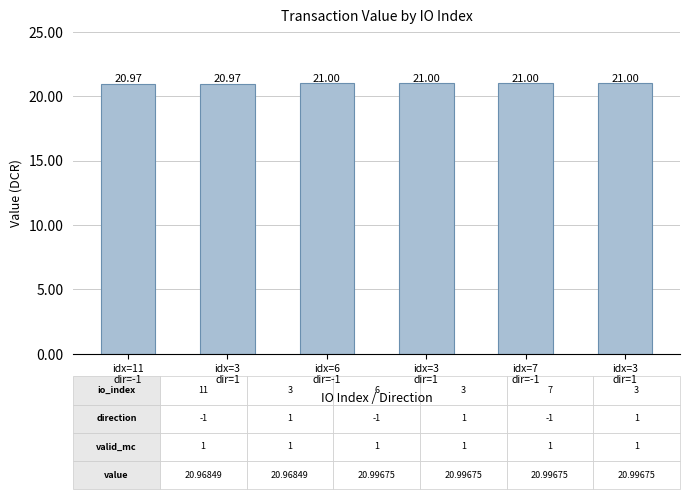

Rank the categories by value from highest to lowest.

idx=6
dir=-1, idx=3
dir=1, idx=7
dir=-1, idx=3
dir=1, idx=11
dir=-1, idx=3
dir=1